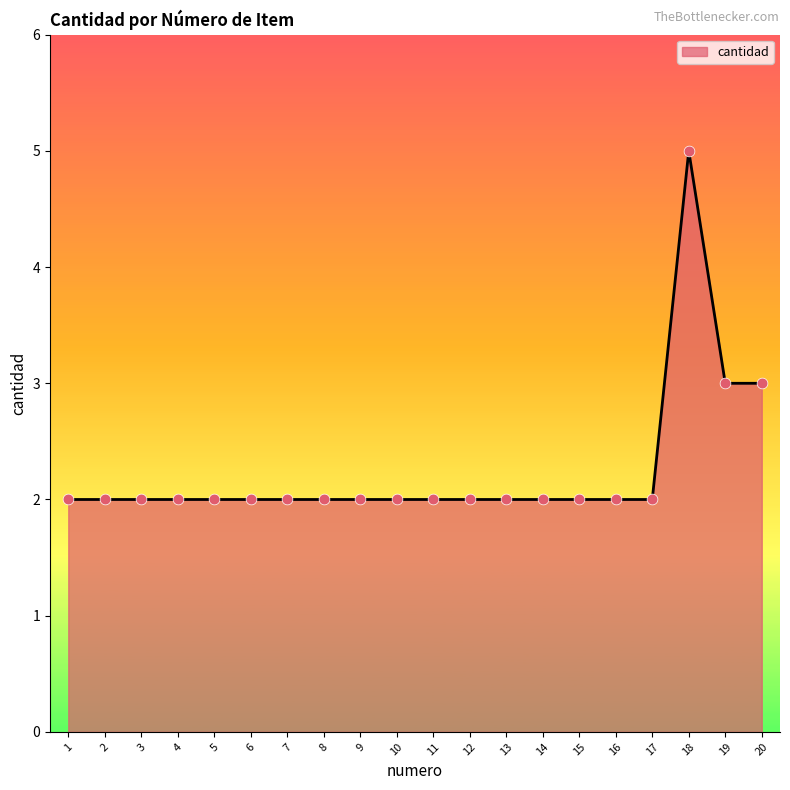

Approximately how many times larger is the value at 2 compared to 14?

1.0